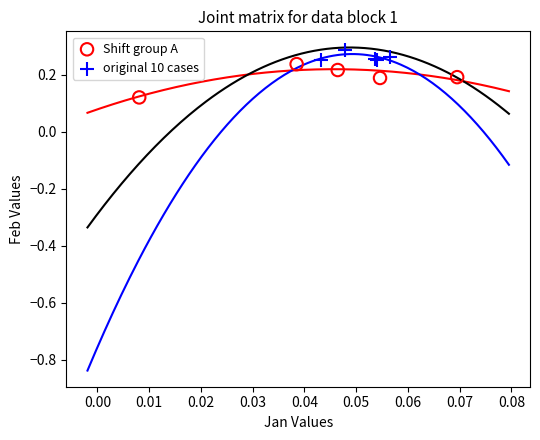

Which series contains the highest Y value?

original 10 cases